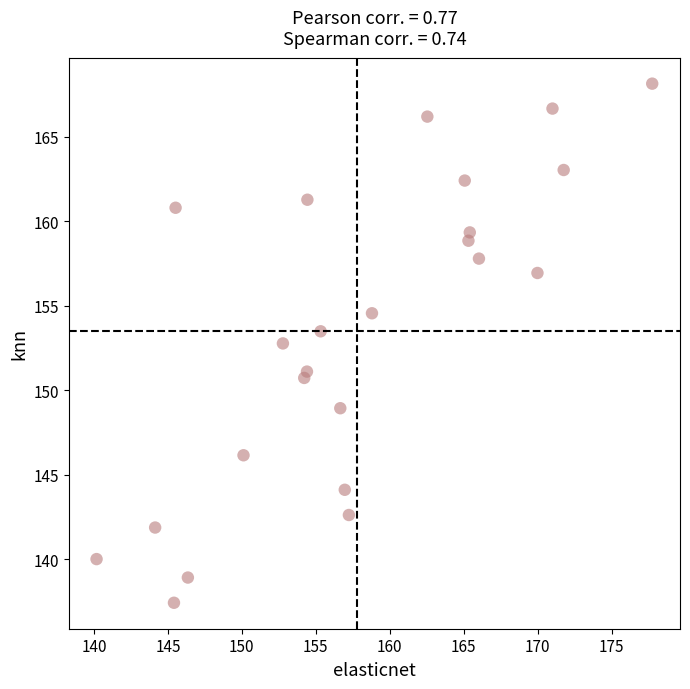

What is the range of Y values (max minus min)?

30.7